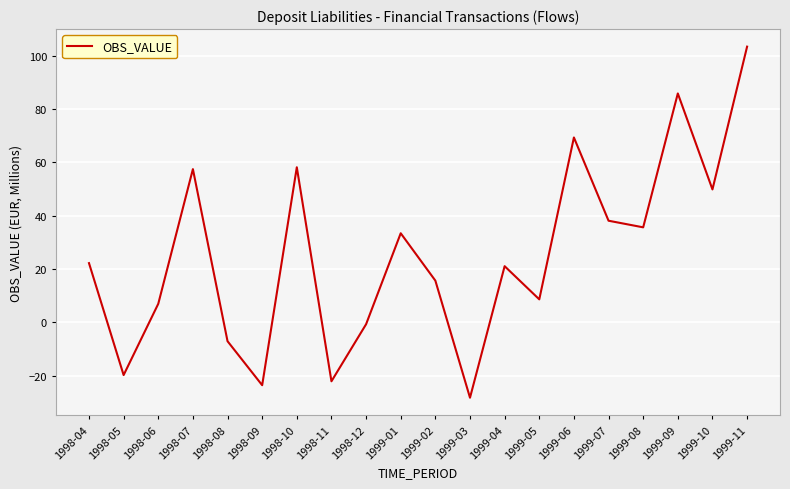

How many values are below zero?

6